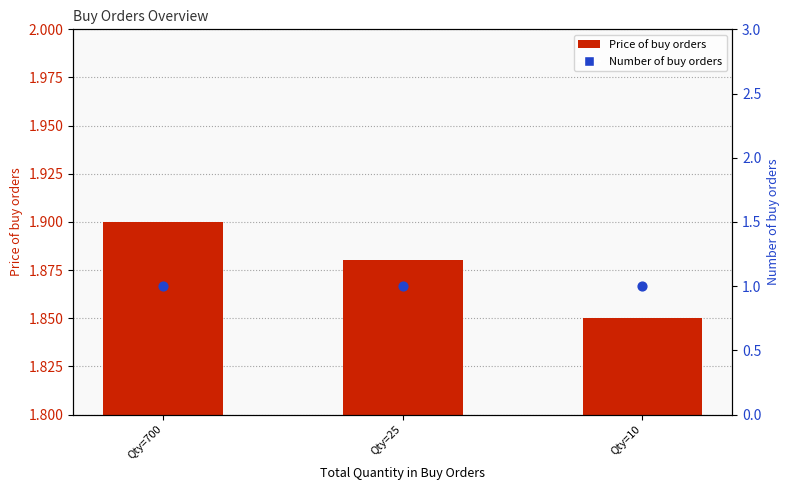

Which series has the widest spread of Y values?

Price of buy orders